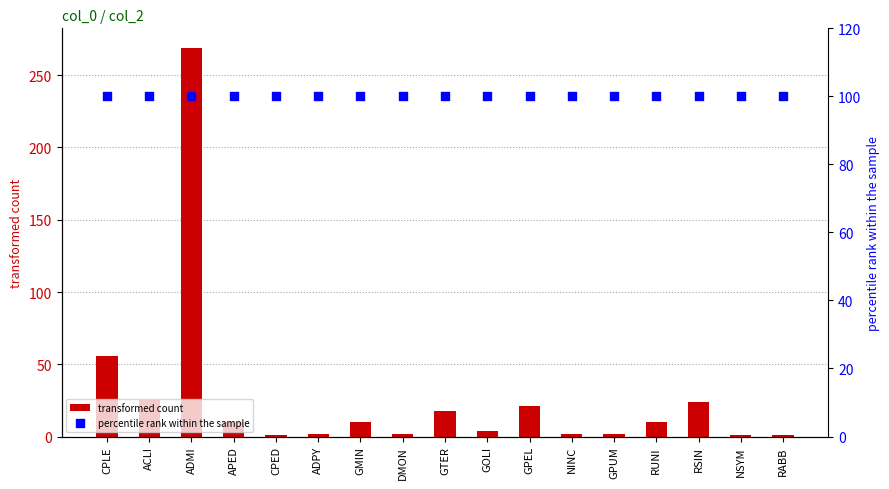

Which series reaches the maximum Y coordinate?

transformed count